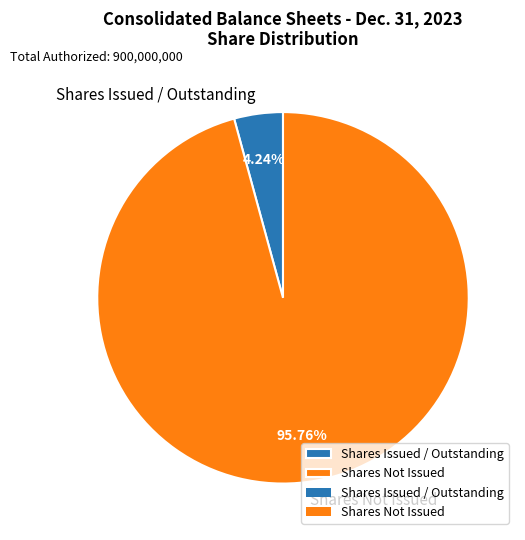

Is the sum of Shares Issued / Outstanding and Shares Not Issued greater than half?

Yes